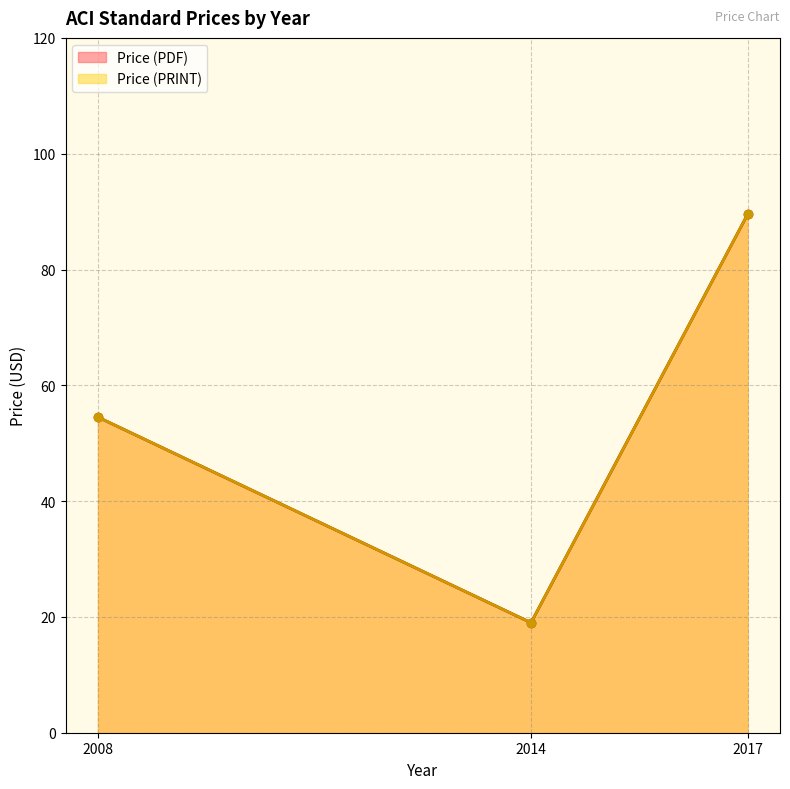

What is the total value across all series at 2008?

109.0